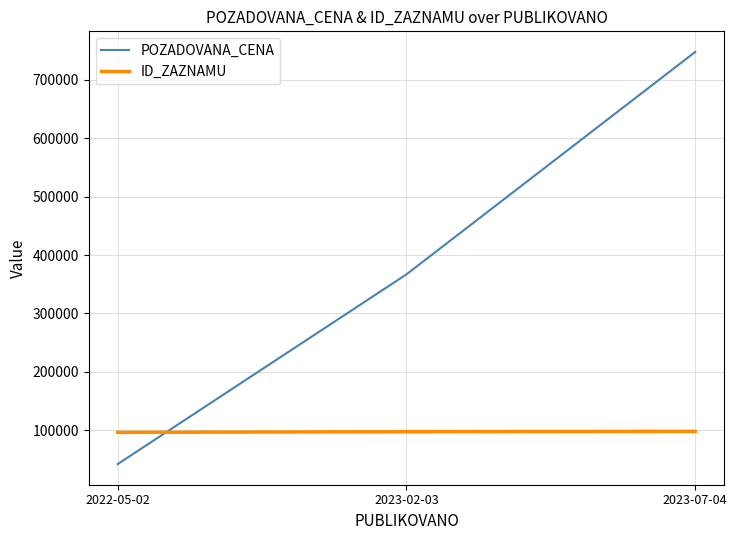

Is the value of ID_ZAZNAMU at 2022-05-02 greater than the value of POZADOVANA_CENA at 2023-07-04?

No